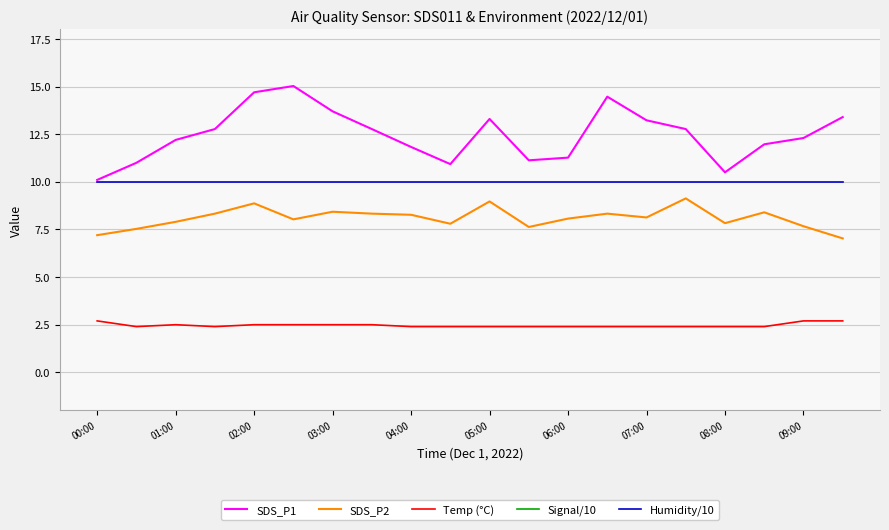

True or false: Temp (°C) and SDS_P2 cross at least once.

False